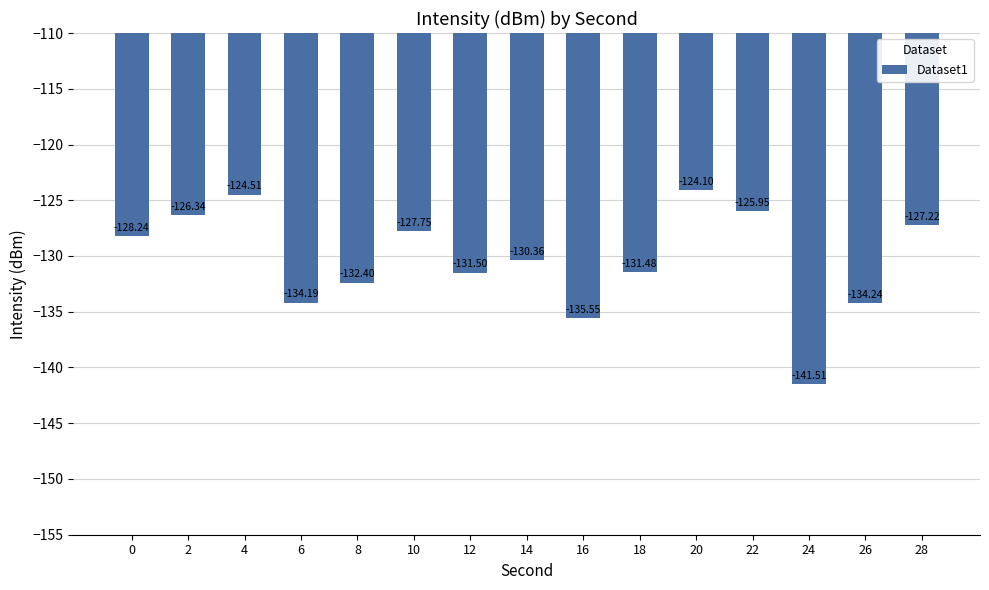

What is the sum of the values at 18 and 14?

-261.8